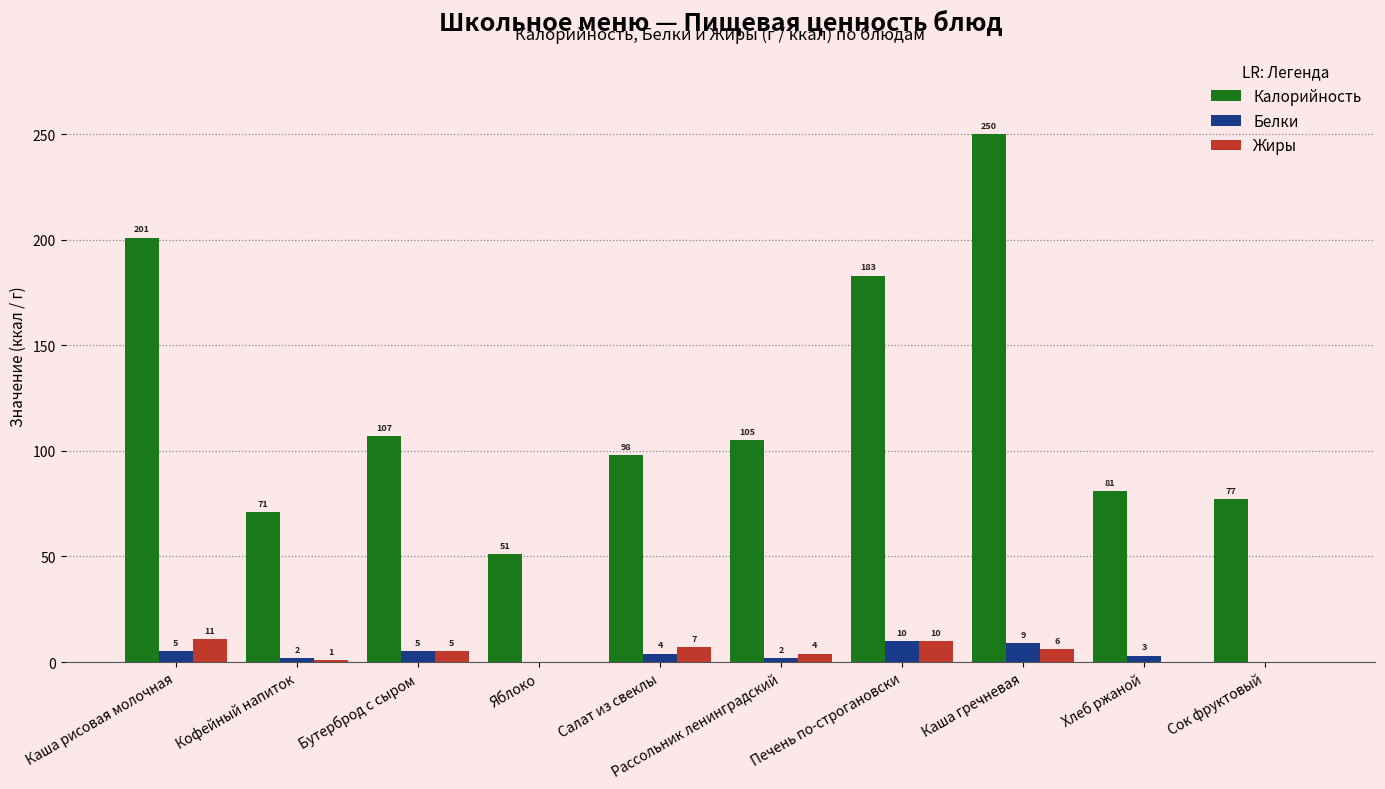

What is the difference between the Белки values at Печень по-строгановски and Салат из свеклы?

6